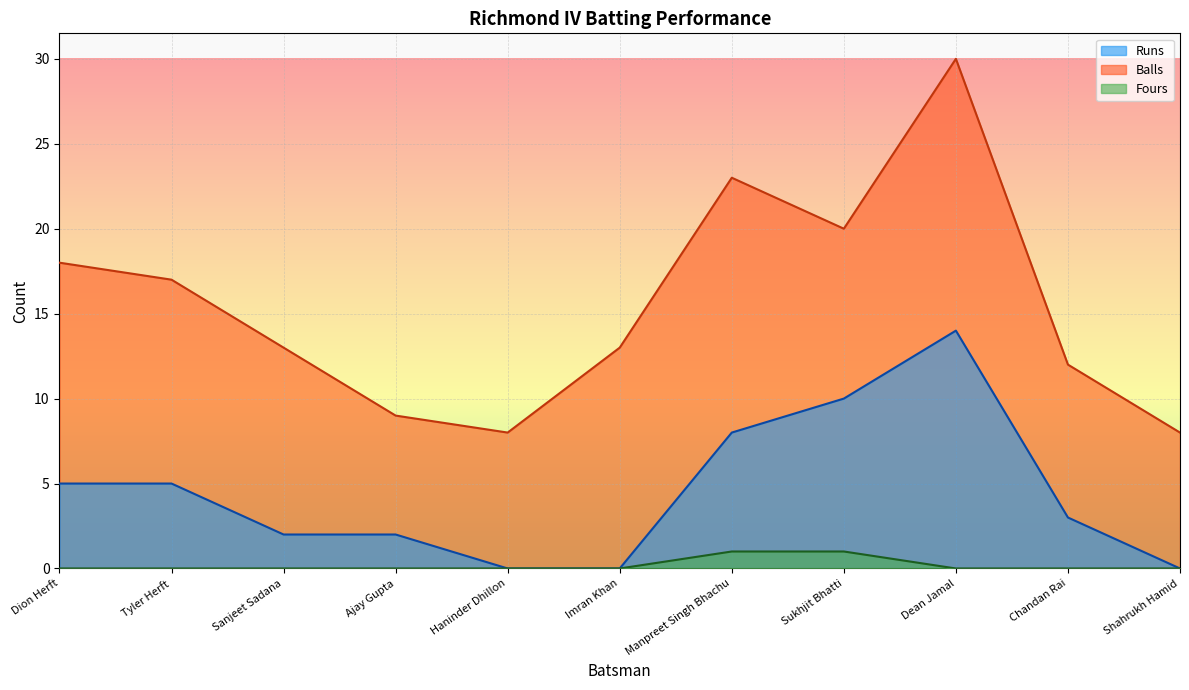

How many lines are shown in the chart?

3